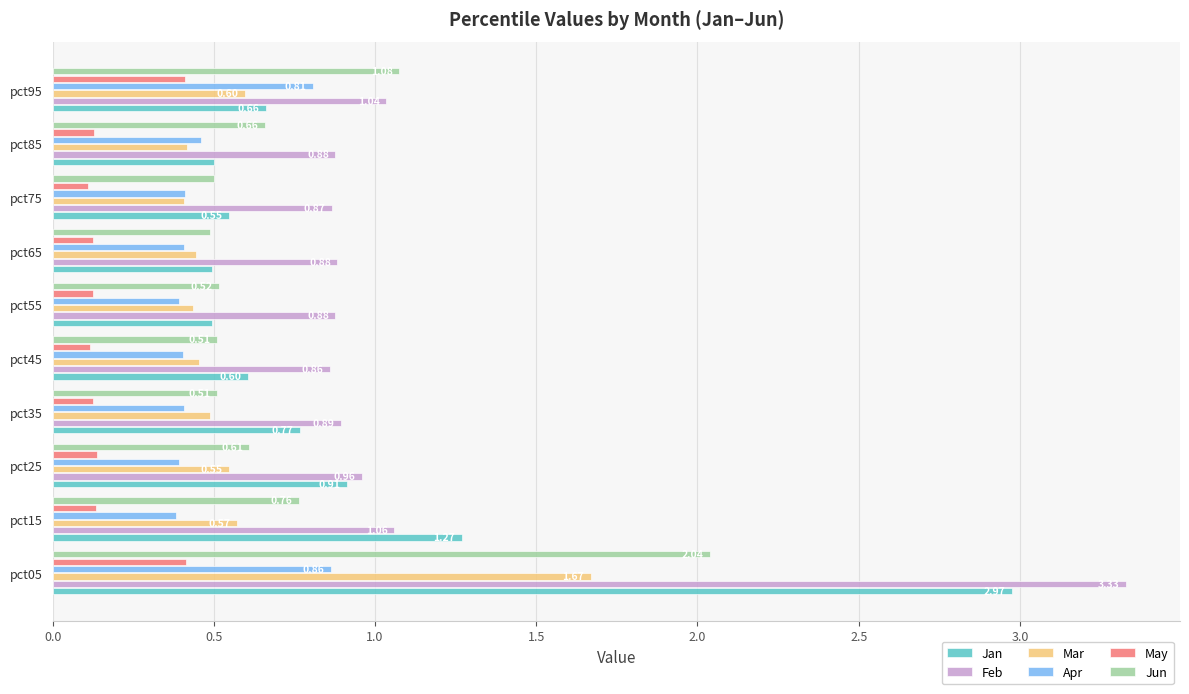

List the series in order of their peak value, lowest first.

May, Apr, Mar, Jun, Jan, Feb